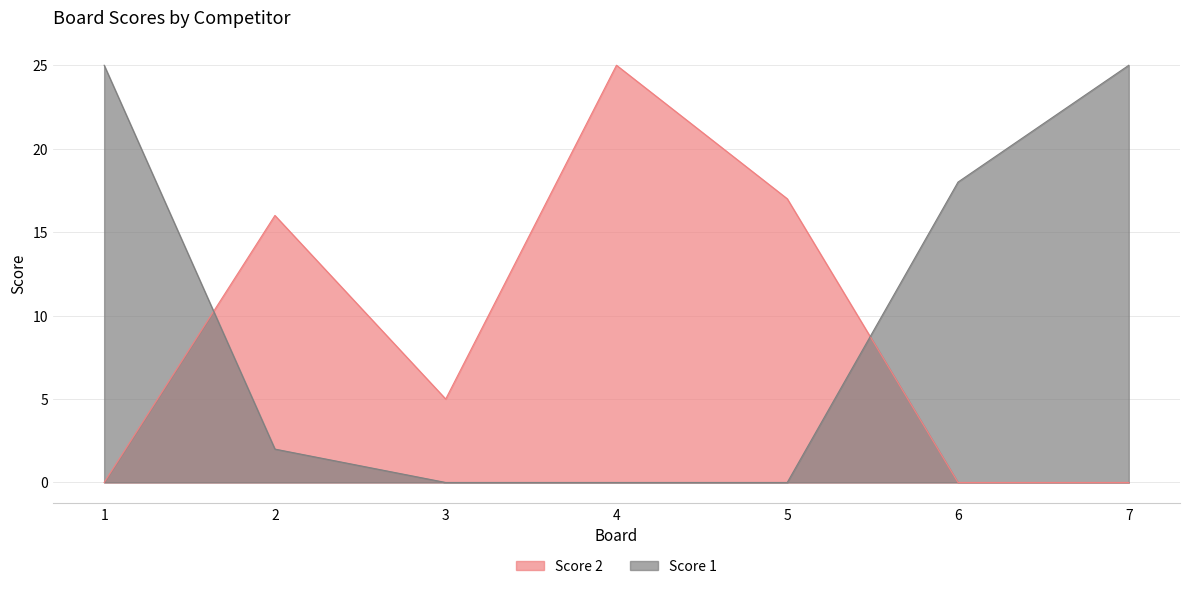

Does the chart display data point markers on the line(s)?

No